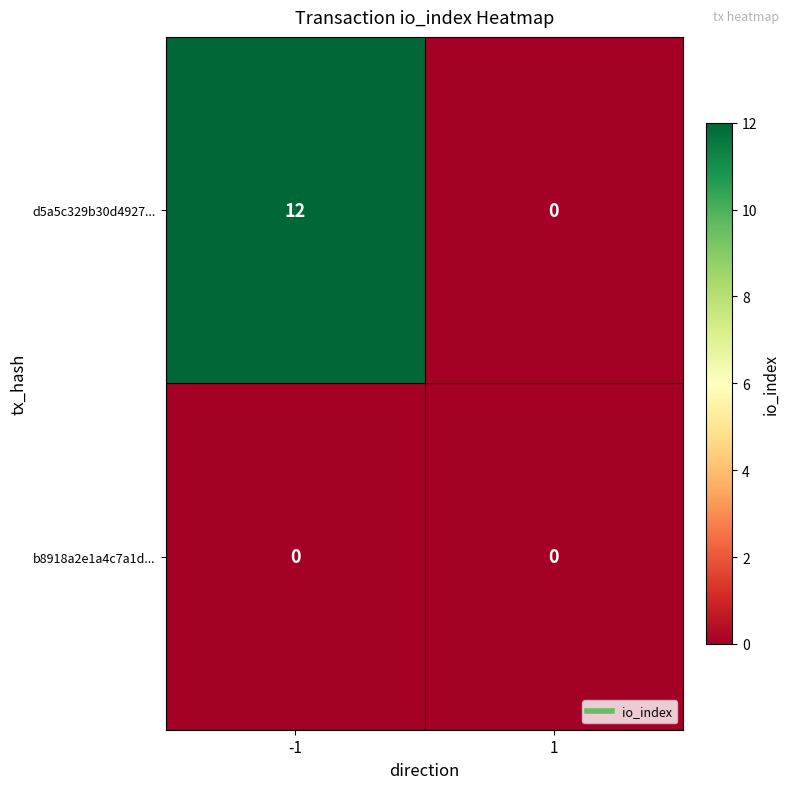

How many distinct data groups are displayed?

2